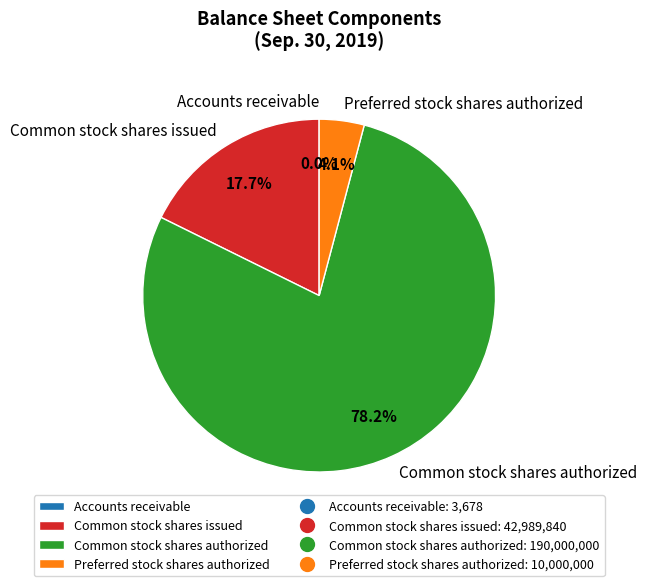

Is the sum of Common stock shares issued and Common stock shares authorized greater than half?

Yes